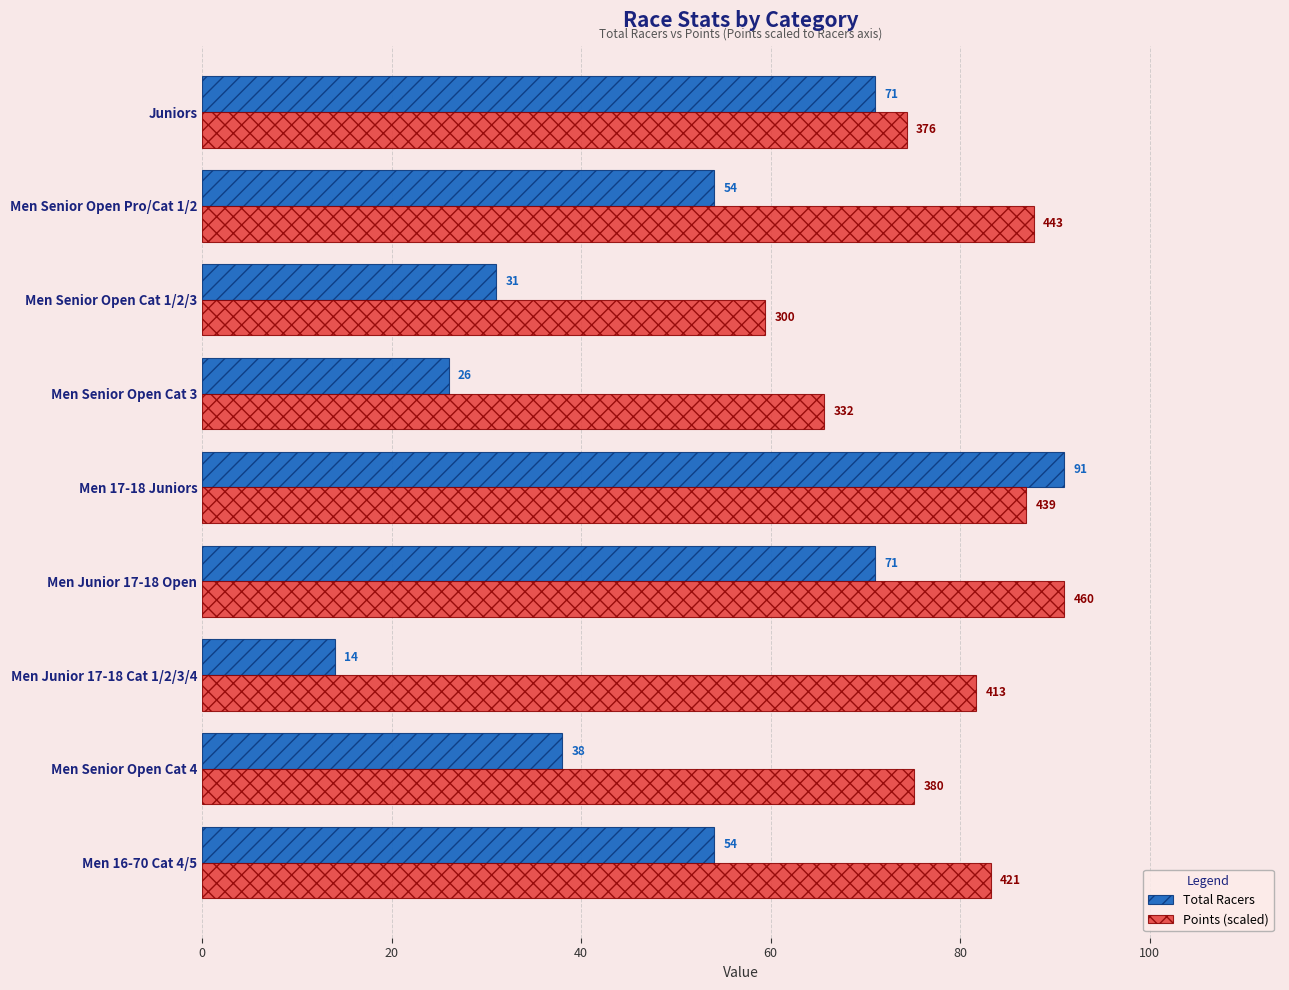

Which series has the largest total across all categories?

Points (scaled)